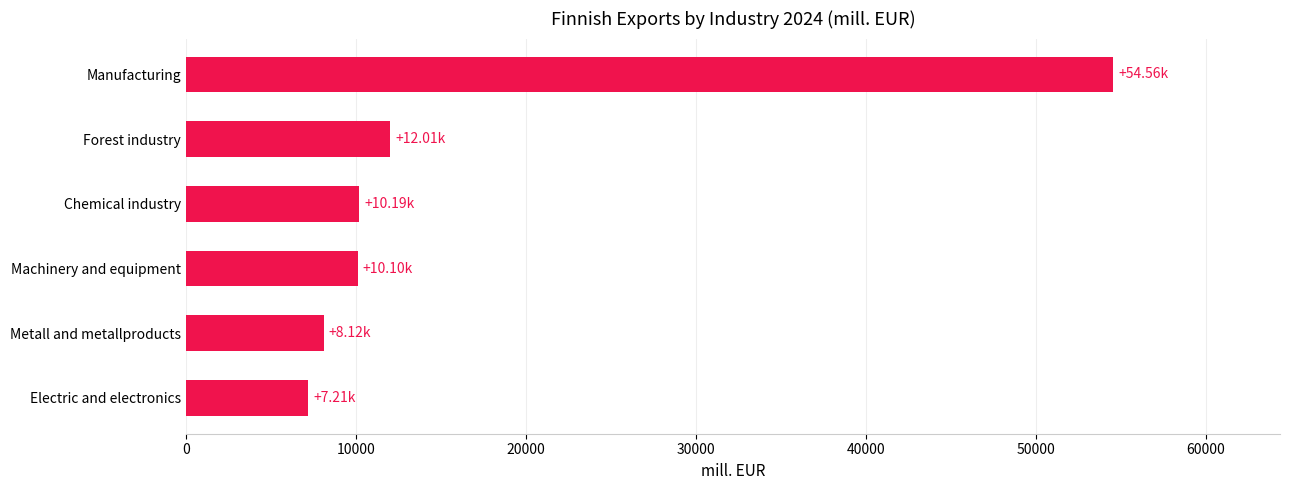

What is the difference between the maximum and second lowest values?

46441.3